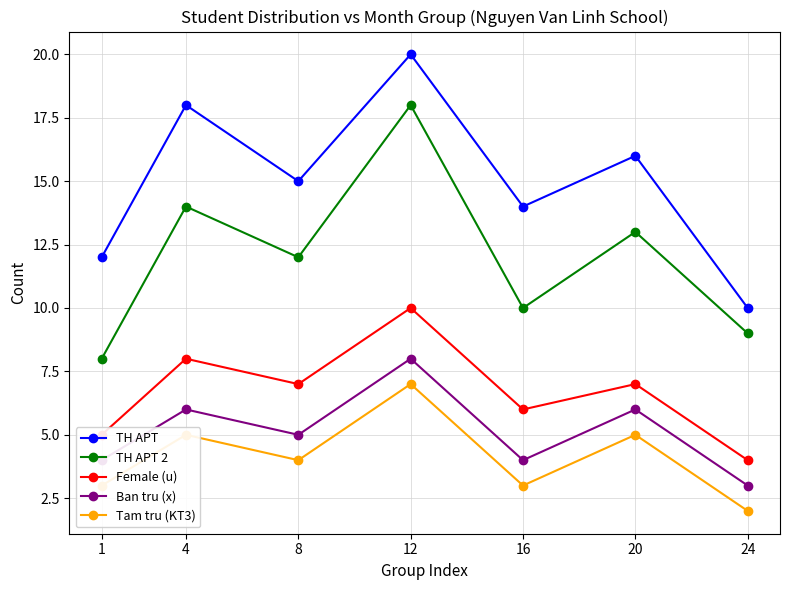

Is this an area chart (filled region under the line)?

No